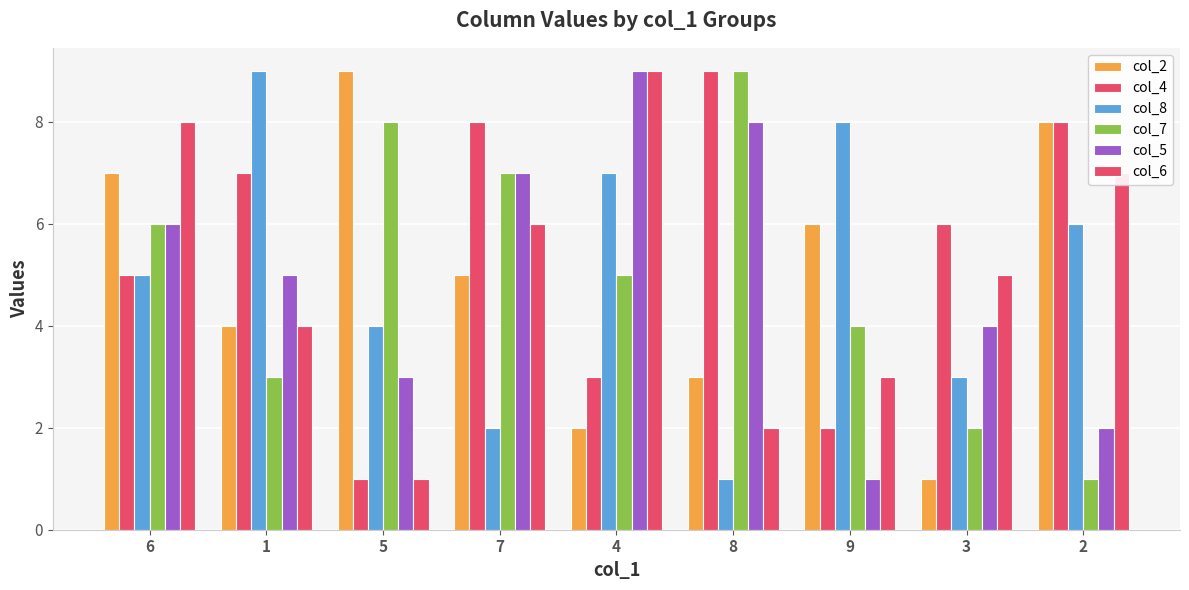

The col_8 series shows 2 at 7. True or false?

True